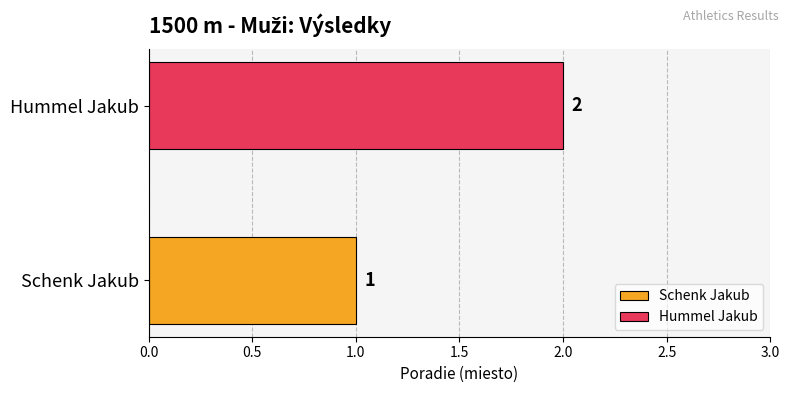

Rank the series by their average value, from lowest to highest.

Schenk Jakub, Hummel Jakub